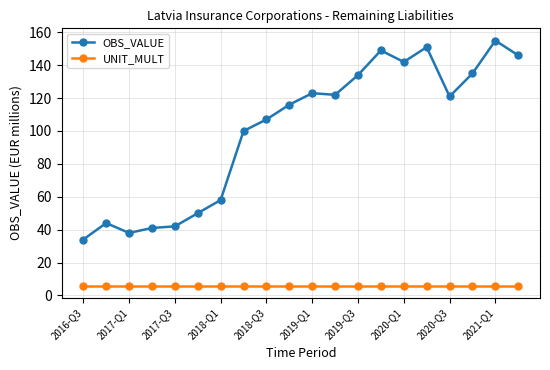

True or false: OBS_VALUE and UNIT_MULT intersect in this chart.

False